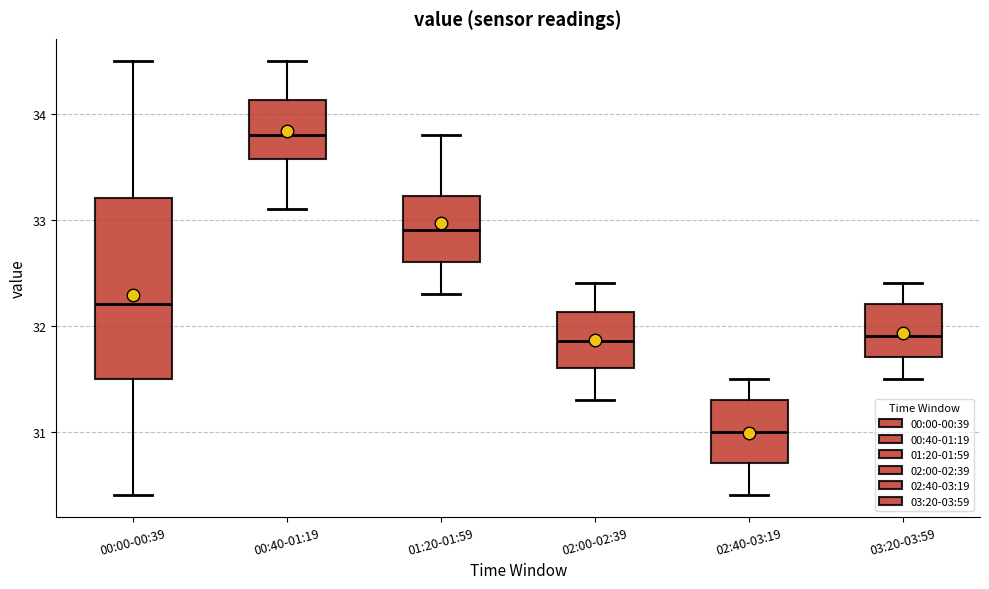

Which box is the tallest, from its lower edge to its upper edge?

00:00-00:39